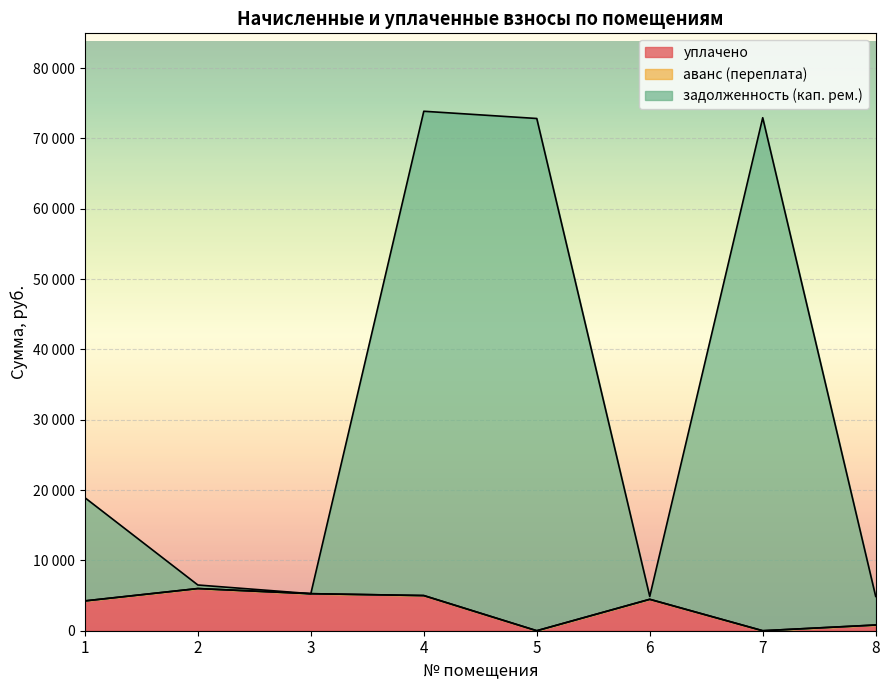

At which category is the sum across all series the highest?

4